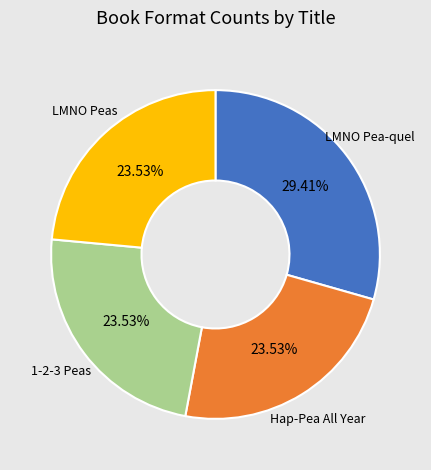

Combined, what portion of the pie is LMNO Peas and Hap-Pea All Year?

47.1%